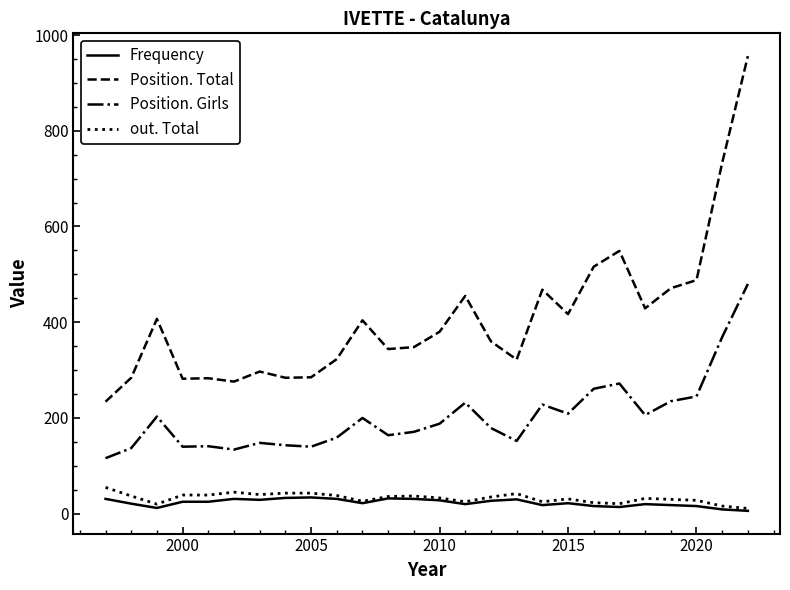

Count the number of data series in this chart.

4